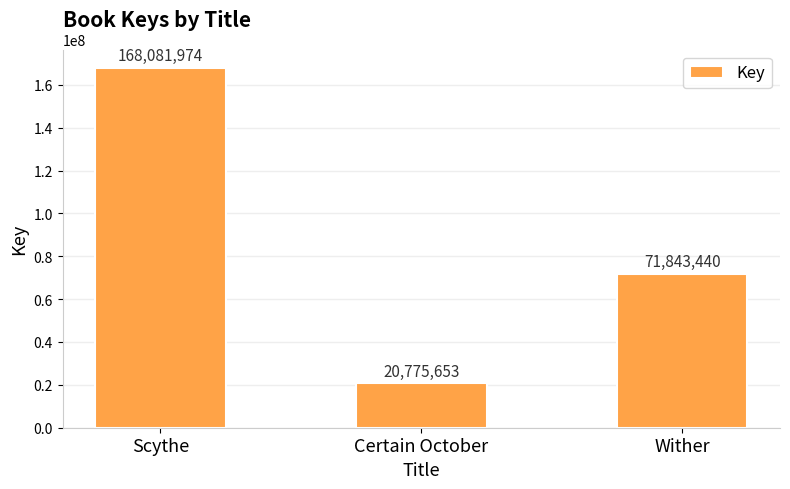

What is the approximate value at Certain October?

20775653